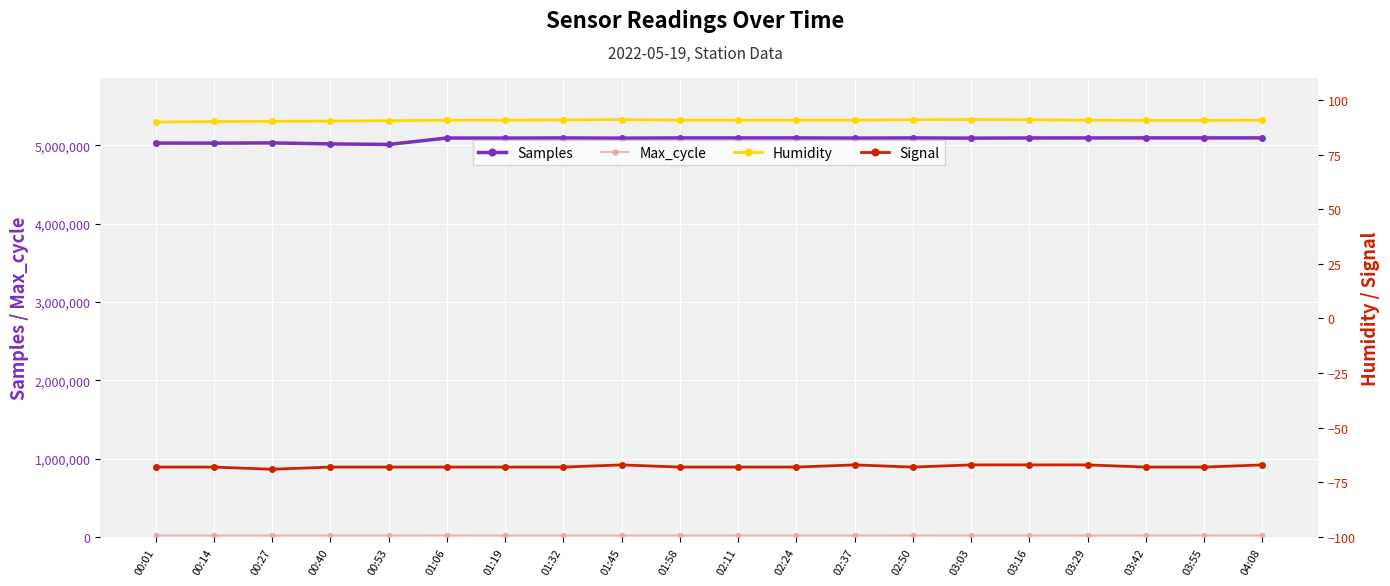

Reading left to right, list all the values displayed in this chart.

Samples: 00:01=5030348.0	00:14=5029503.0	00:27=5032160.0	00:40=5019470.0	00:53=5012403.0	01:06=5094729.0	01:19=5093811.0	01:32=5095590.0	01:45=5093108.0	01:58=5095908.0	02:11=5095792.0	02:24=5095925.0	02:37=5093702.0	02:50=5095761.0	03:03=5093108.0	03:16=5095353.0	03:29=5095697.0	03:42=5096444.0	03:55=5096205.0	04:08=5096103.0
Max_cycle: 00:01=19971.0	00:14=20008.0	00:27=20015.0	00:40=19913.0	00:53=19910.0	01:06=20448.0	01:19=19954.0	01:32=19909.0	01:45=19923.0	01:58=19999.0	02:11=19912.0	02:24=19908.0	02:37=19912.0	02:50=20392.0	03:03=19923.0	03:16=19936.0	03:29=19999.0	03:42=19952.0	03:55=20300.0	04:08=19908.0
Humidity: 00:01=89.8	00:14=90.1	00:27=90.2	00:40=90.3	00:53=90.5	01:06=90.7	01:19=90.7	01:32=90.8	01:45=91.0	01:58=90.7	02:11=90.7	02:24=90.7	02:37=90.7	02:50=90.9	03:03=91.0	03:16=90.9	03:29=90.7	03:42=90.6	03:55=90.6	04:08=90.7
Signal: 00:01=-68.0	00:14=-68.0	00:27=-69.0	00:40=-68.0	00:53=-68.0	01:06=-68.0	01:19=-68.0	01:32=-68.0	01:45=-67.0	01:58=-68.0	02:11=-68.0	02:24=-68.0	02:37=-67.0	02:50=-68.0	03:03=-67.0	03:16=-67.0	03:29=-67.0	03:42=-68.0	03:55=-68.0	04:08=-67.0